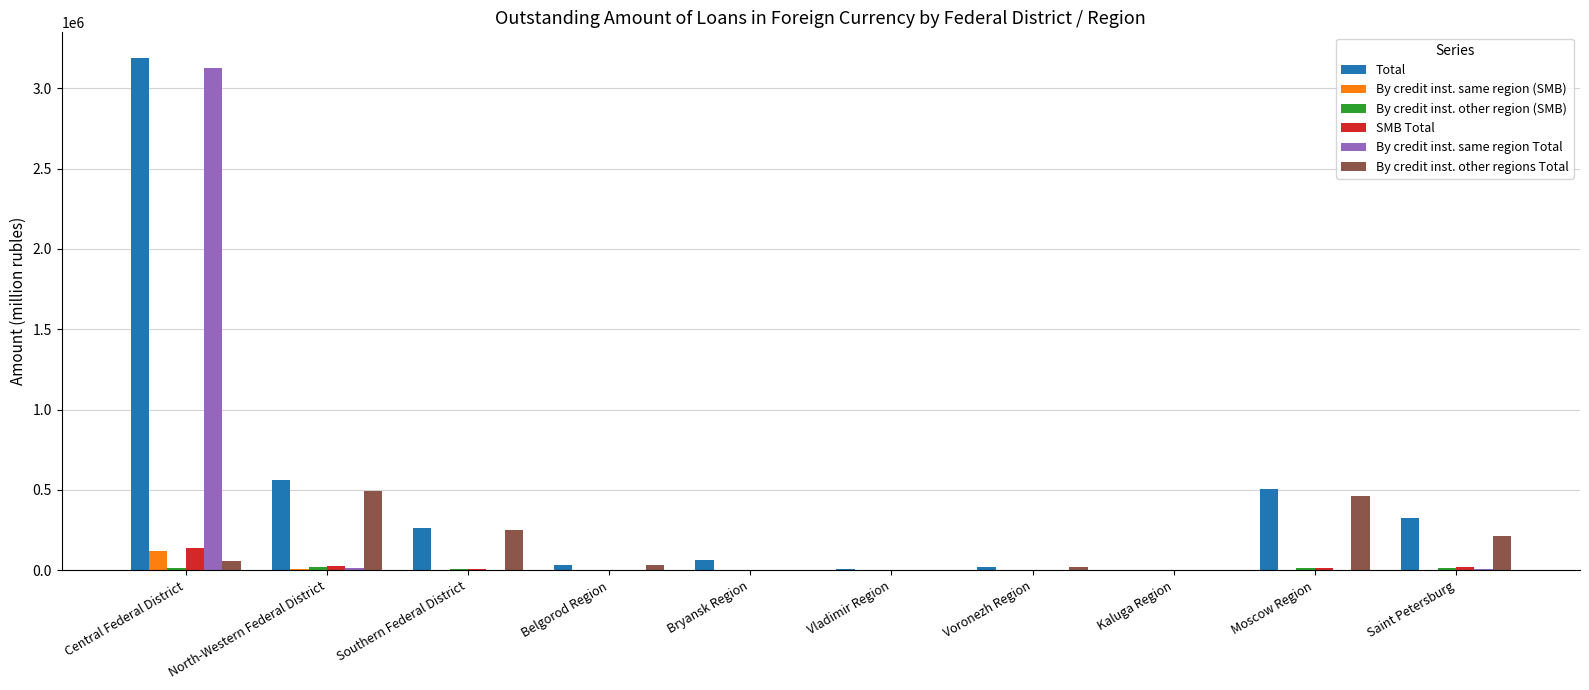

Which series has the largest range (max minus min)?

Total